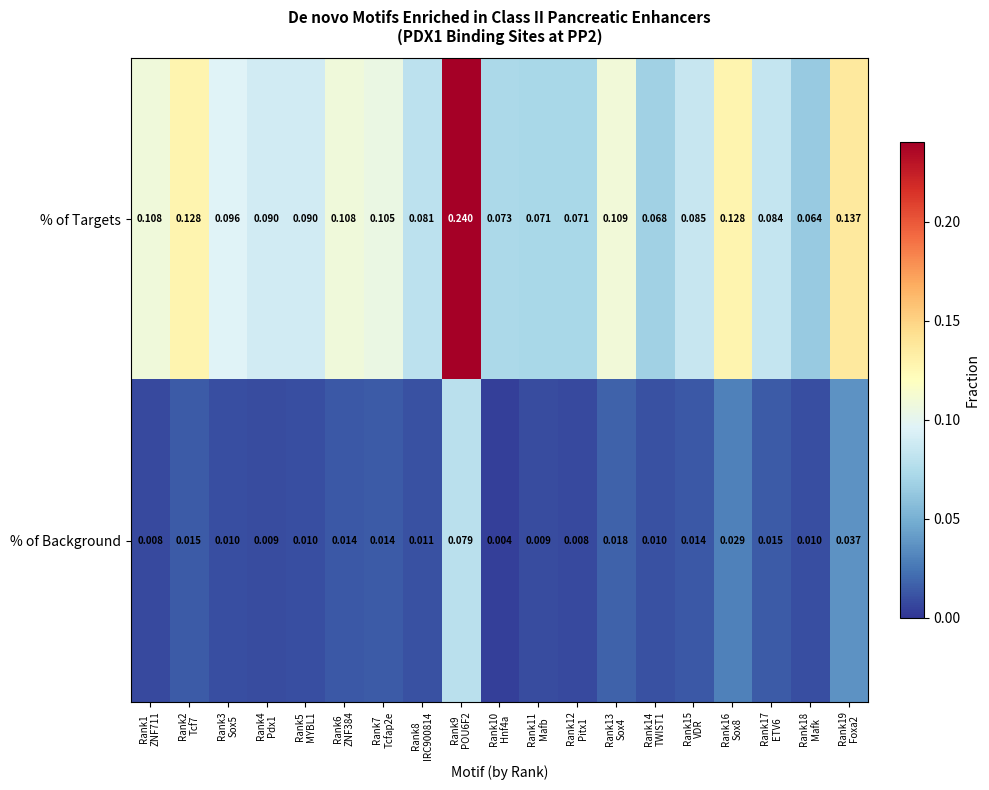

Rank the series by their average value, from lowest to highest.

% of Background, % of Targets